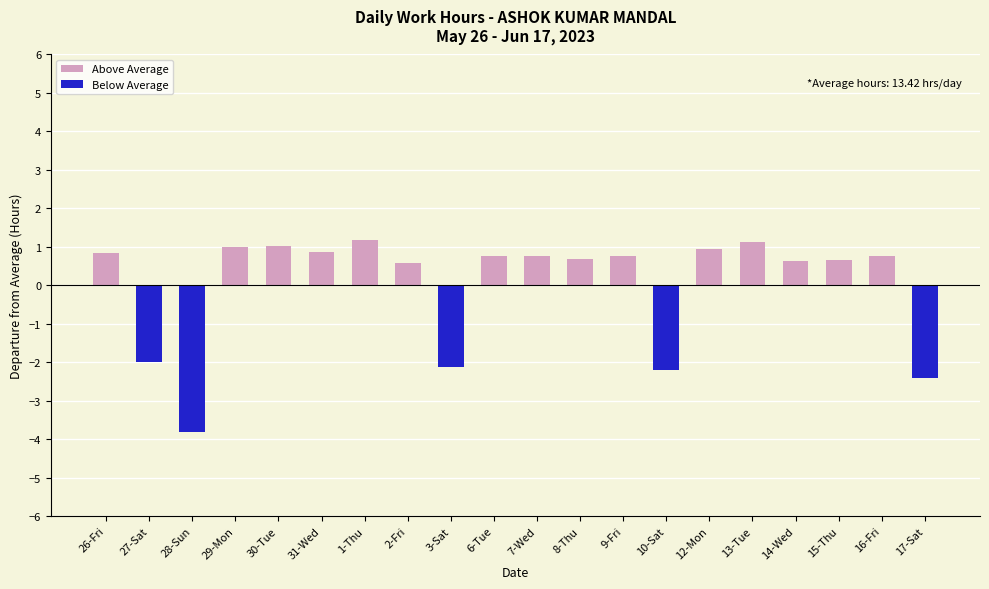

What is the change in value from 27-Sat to 2-Fri?

+2.6